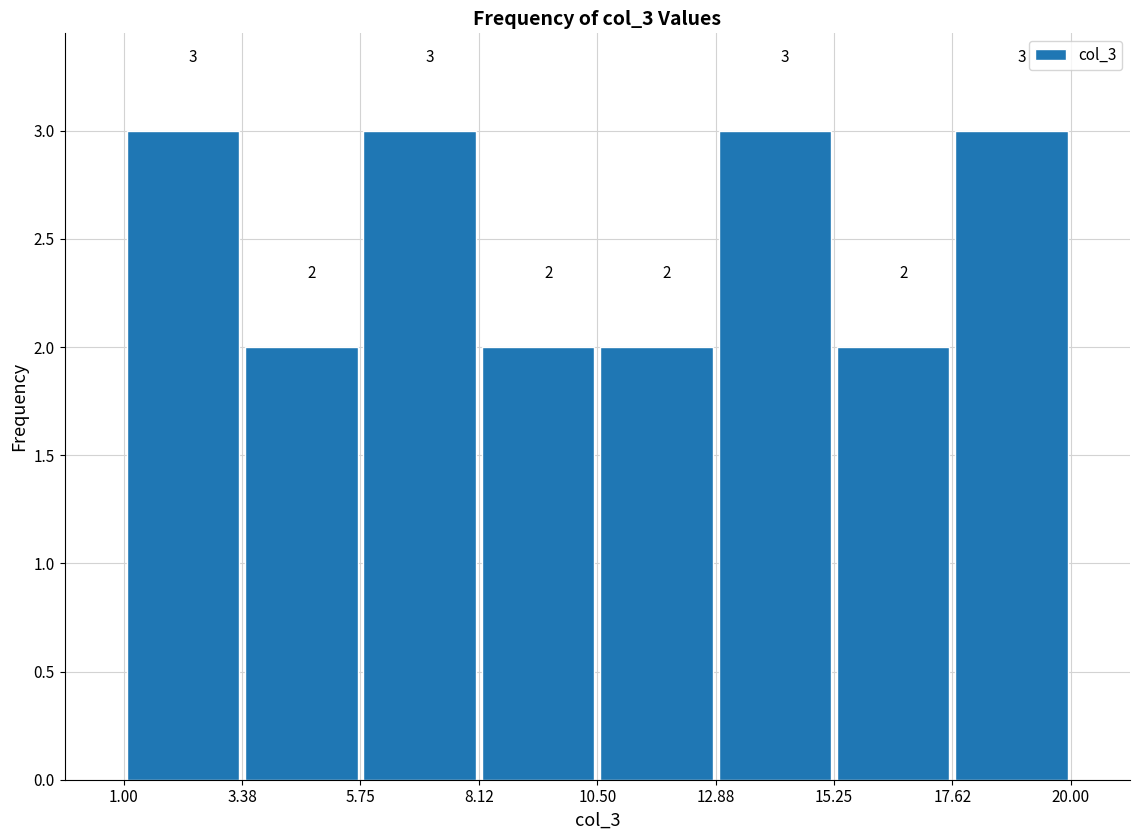

Reading left to right, transcribe this chart: for each bar, give the range it covers on the x-axis and its height.

1.00 to 3.38: 3
3.38 to 5.75: 2
5.75 to 8.12: 3
8.12 to 10.50: 2
10.50 to 12.88: 2
12.88 to 15.25: 3
15.25 to 17.62: 2
17.62 to 20.00: 3